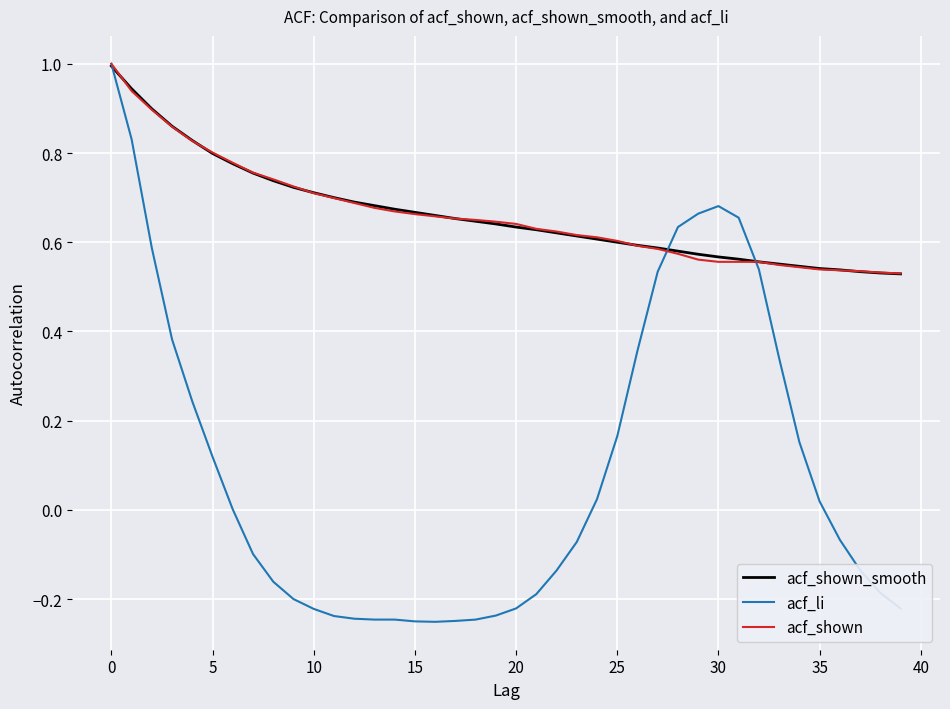

Which series has the largest range (max minus min)?

acf_li